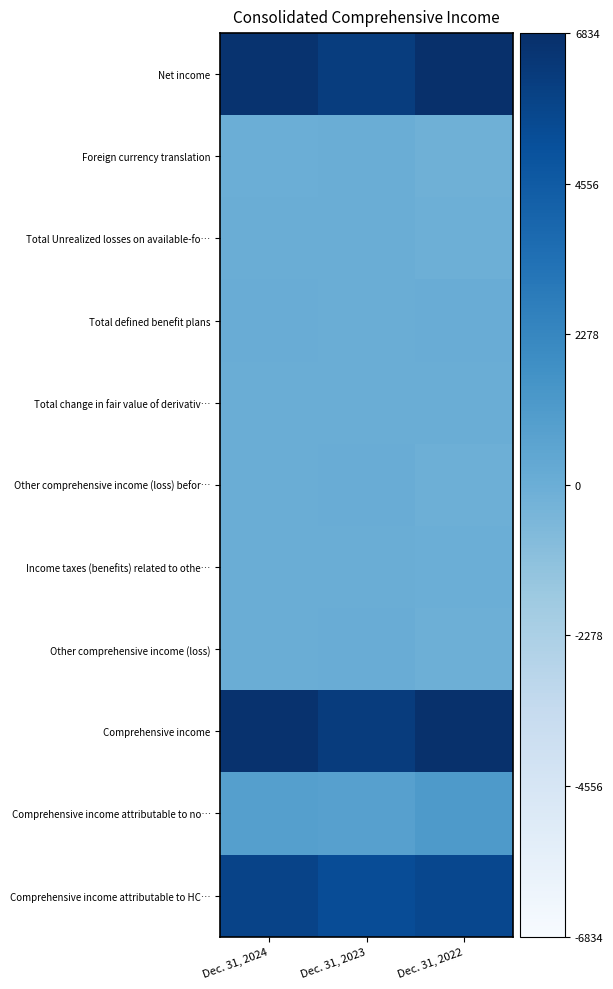

Reading left to right, what are all the values shown in this chart?

Net income: Dec. 31, 2024=1.0	Dec. 31, 2023=0.9	Dec. 31, 2022=1.0
Foreign currency translation: Dec. 31, 2024=0.5	Dec. 31, 2023=0.5	Dec. 31, 2022=0.5
Total Unrealized losses on available-fo…: Dec. 31, 2024=0.5	Dec. 31, 2023=0.5	Dec. 31, 2022=0.5
Total defined benefit plans: Dec. 31, 2024=0.5	Dec. 31, 2023=0.5	Dec. 31, 2022=0.5
Total change in fair value of derivativ…: Dec. 31, 2024=0.5	Dec. 31, 2023=0.5	Dec. 31, 2022=0.5
Other comprehensive income (loss) befor…: Dec. 31, 2024=0.5	Dec. 31, 2023=0.5	Dec. 31, 2022=0.5
Income taxes (benefits) related to othe…: Dec. 31, 2024=0.5	Dec. 31, 2023=0.5	Dec. 31, 2022=0.5
Other comprehensive income (loss): Dec. 31, 2024=0.5	Dec. 31, 2023=0.5	Dec. 31, 2022=0.5
Comprehensive income: Dec. 31, 2024=1.0	Dec. 31, 2023=1.0	Dec. 31, 2022=1.0
Comprehensive income attributable to no…: Dec. 31, 2024=0.6	Dec. 31, 2023=0.6	Dec. 31, 2022=0.6
Comprehensive income attributable to HC…: Dec. 31, 2024=0.9	Dec. 31, 2023=0.9	Dec. 31, 2022=0.9